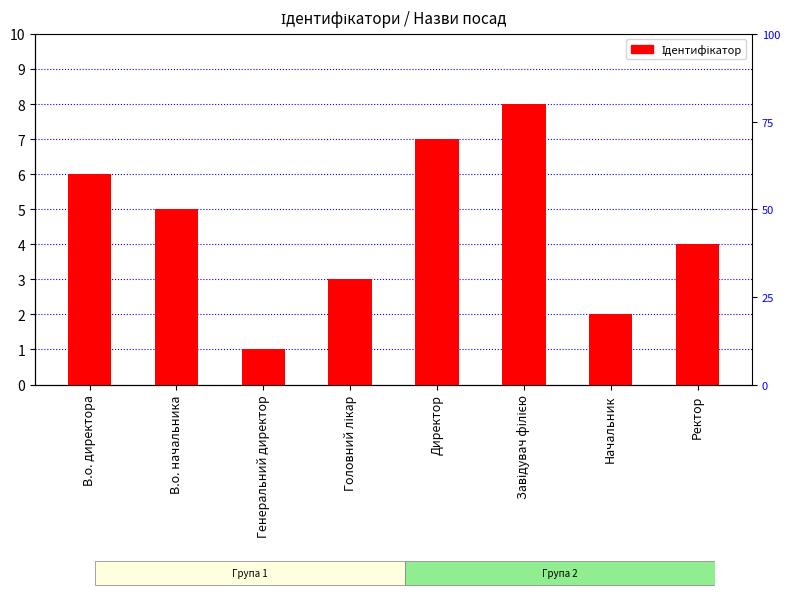

How many values are below 5?

4